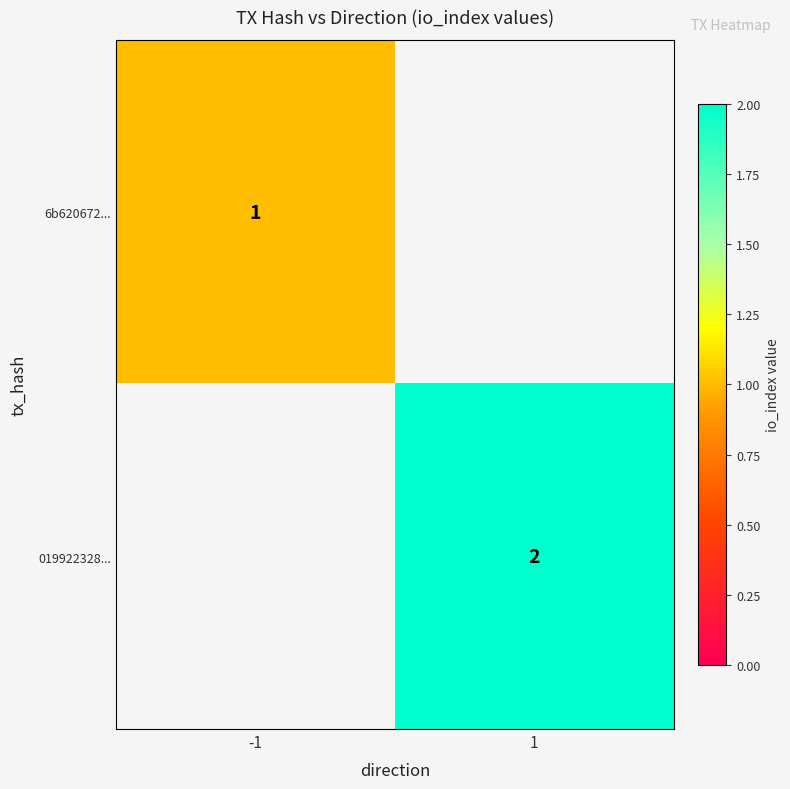

How many data points does each series have?

2